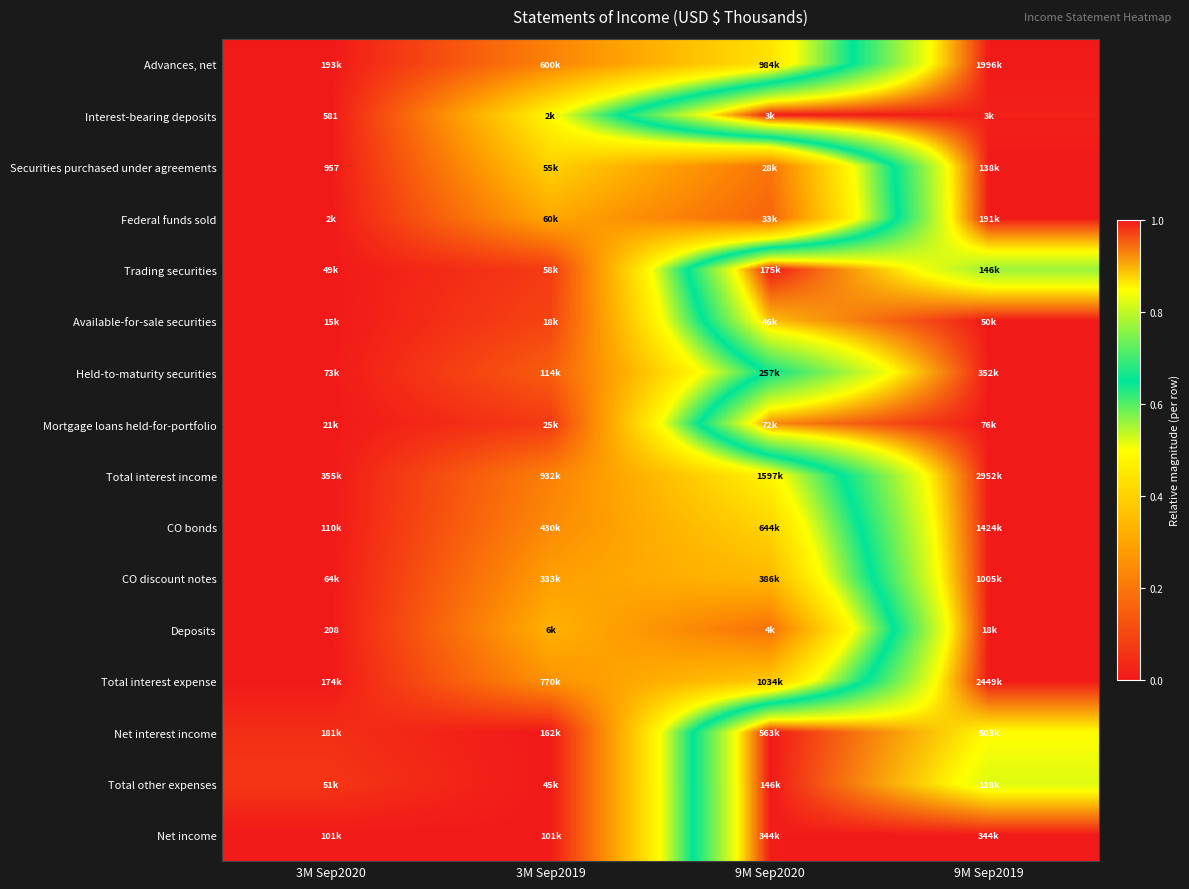

Is it true that Advances, net equals 0.6 at 3M Sep2020?

False